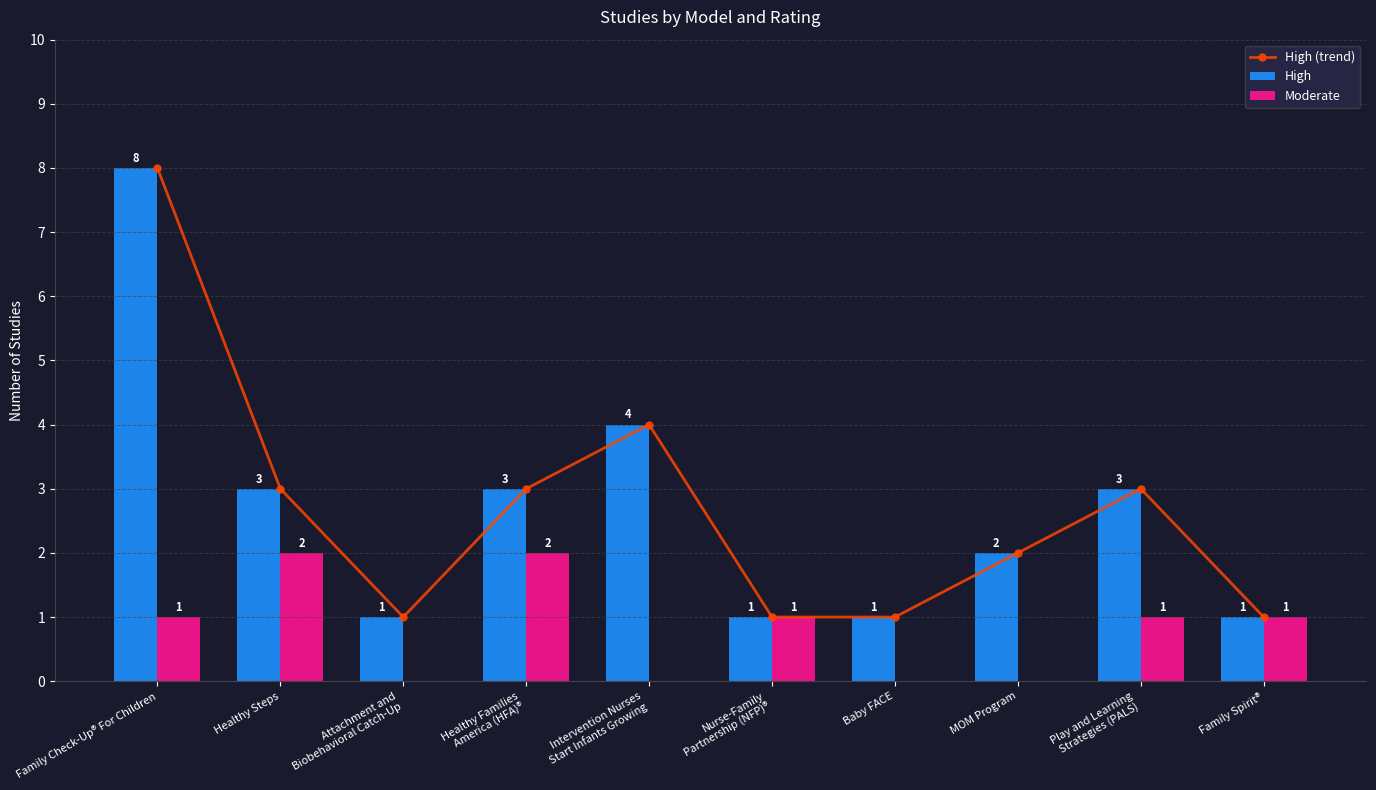

Reading left to right, extract all data points from this chart.

High (trend): 8	3	1	3	4	1	1	2	3	1
High: 8	3	1	3	4	1	1	2	3	1
Moderate: 1	2	0	2	0	1	0	0	1	1